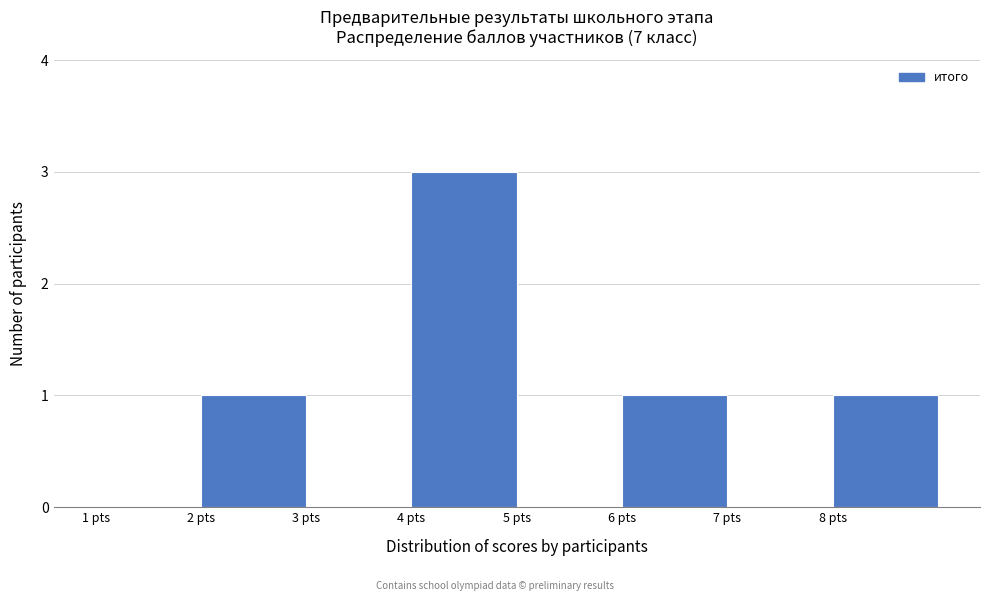

Over which range of the x-axis is the bar tallest?

4 to 5